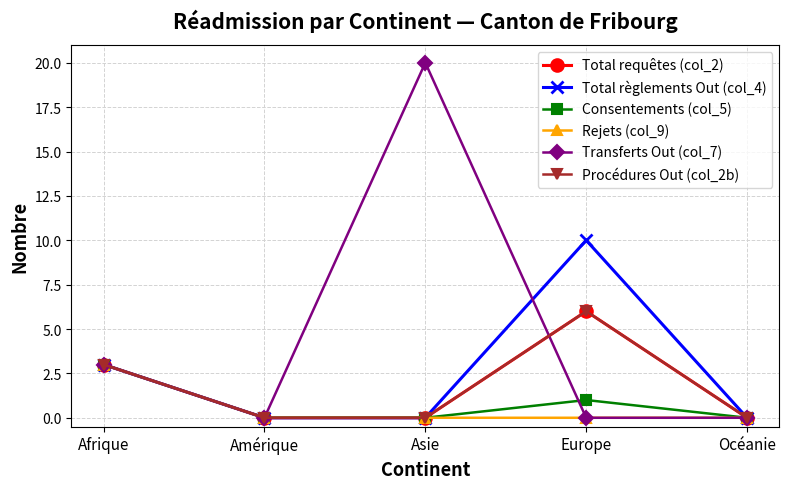

True or false: Total règlements Out (col_4) and Procédures Out (col_2b) intersect in this chart.

False